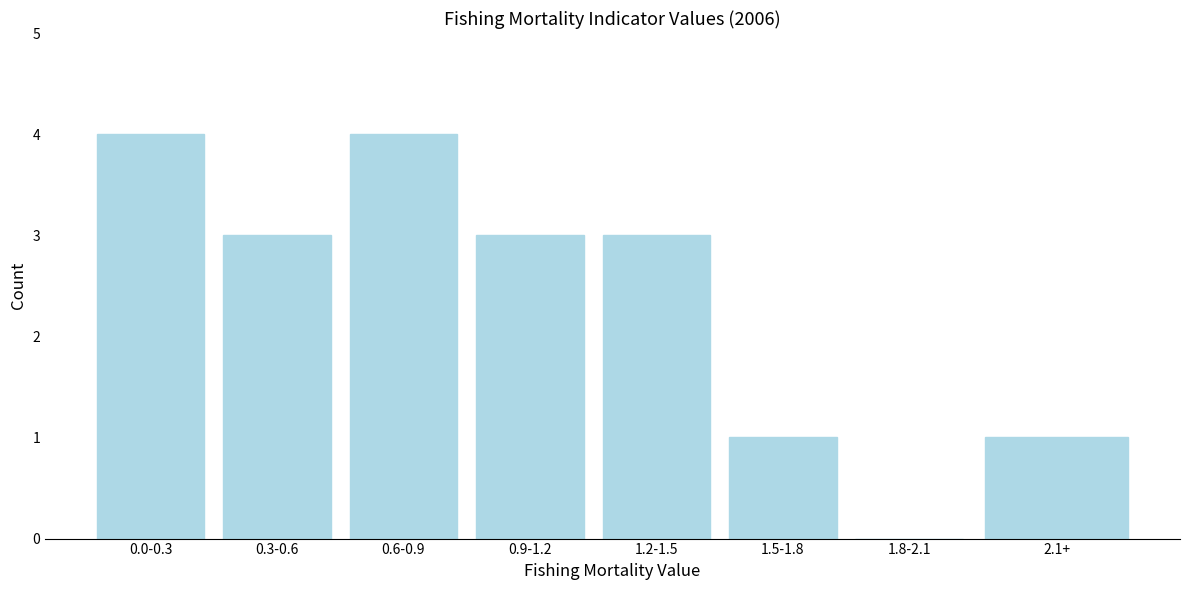

Reading left to right, what are all the values shown in this chart?

0.0-0.3=4	0.3-0.6=3	0.6-0.9=4	0.9-1.2=3	1.2-1.5=3	1.5-1.8=1	1.8-2.1=0	2.1+=1